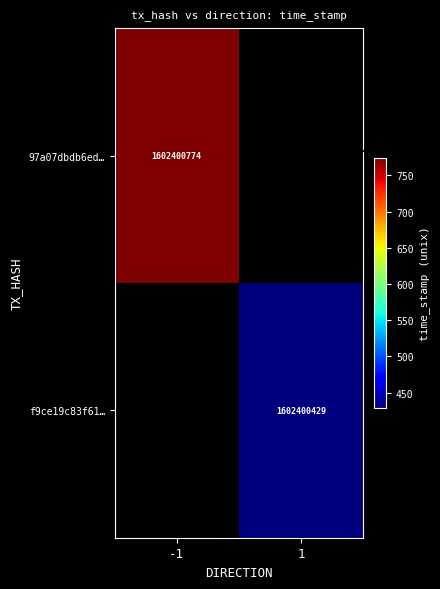

How many 97a07dbdb6edf0aa8f9418668bb89e17135c57c values are between -1 and 1602400774?

2